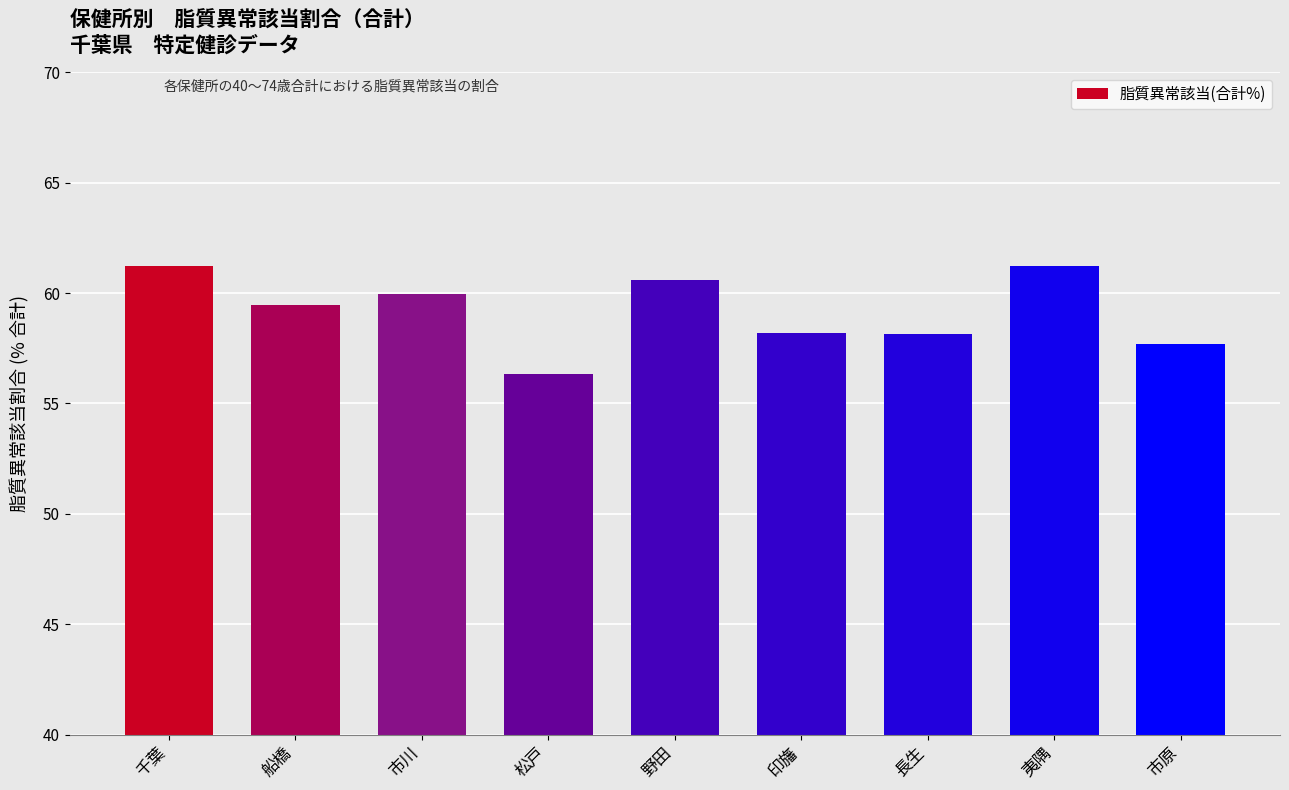

Approximately how many times larger is the value at 千葉 compared to 野田?

1.0